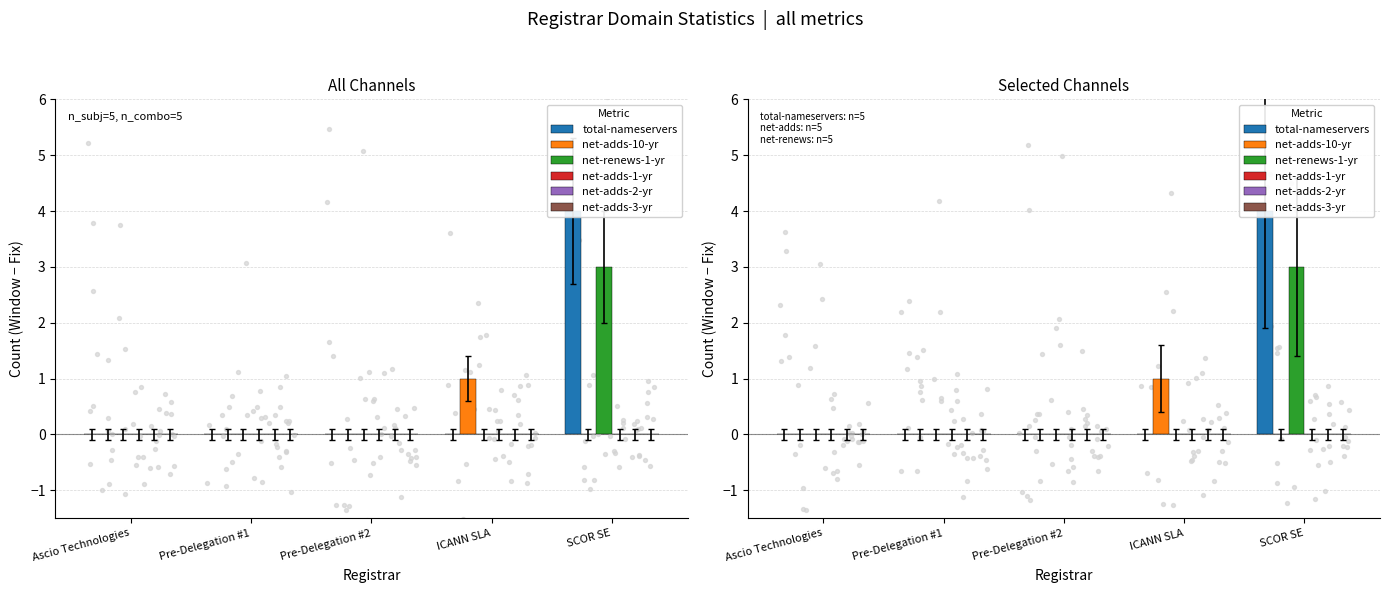

Which series reaches the maximum Y coordinate?

total-nameservers